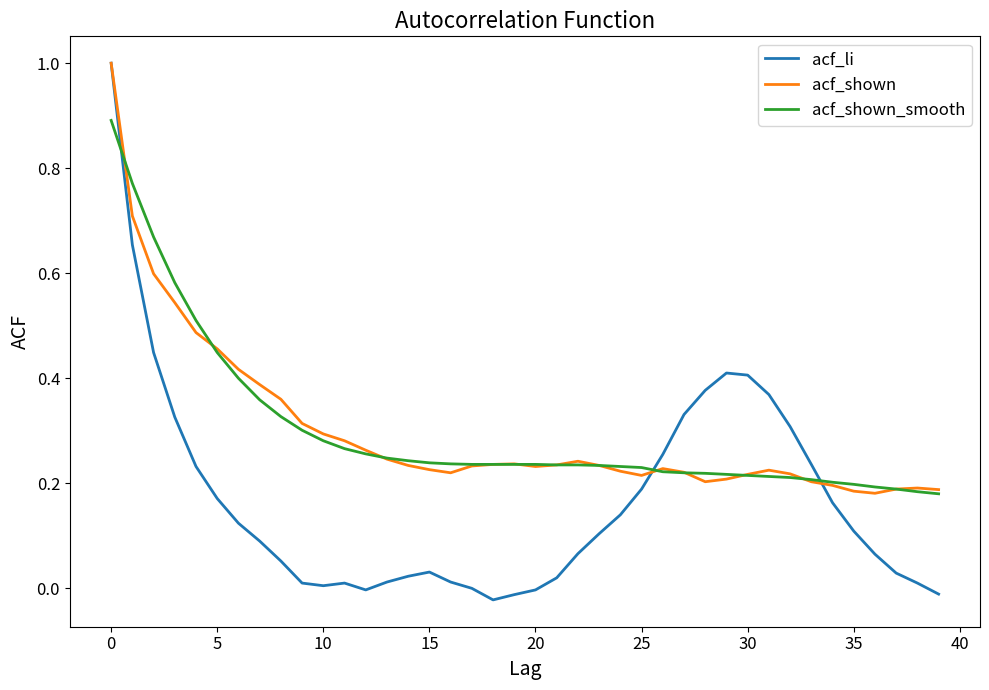

Which series has the largest range (max minus min)?

acf_li